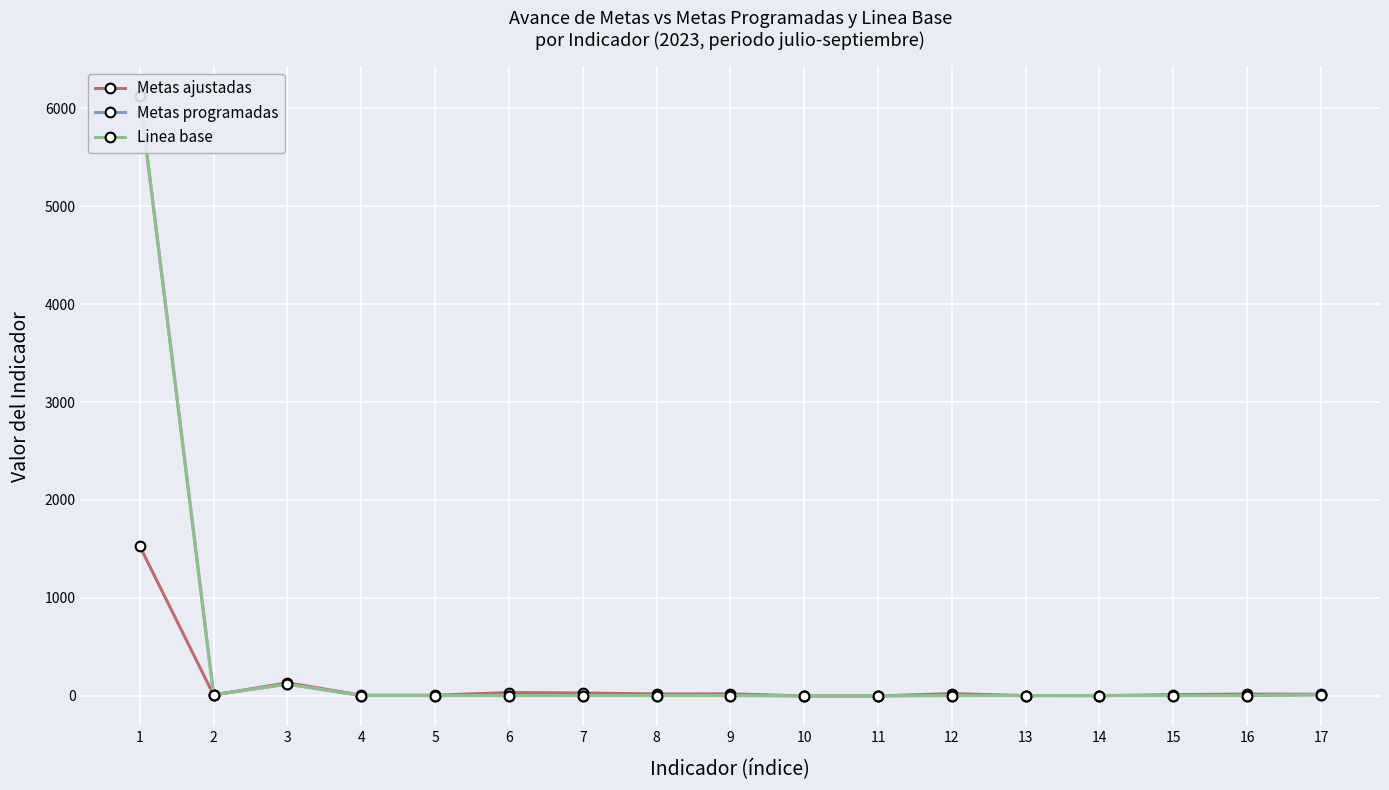

At which category does Metas ajustadas reach its first local peak?

3